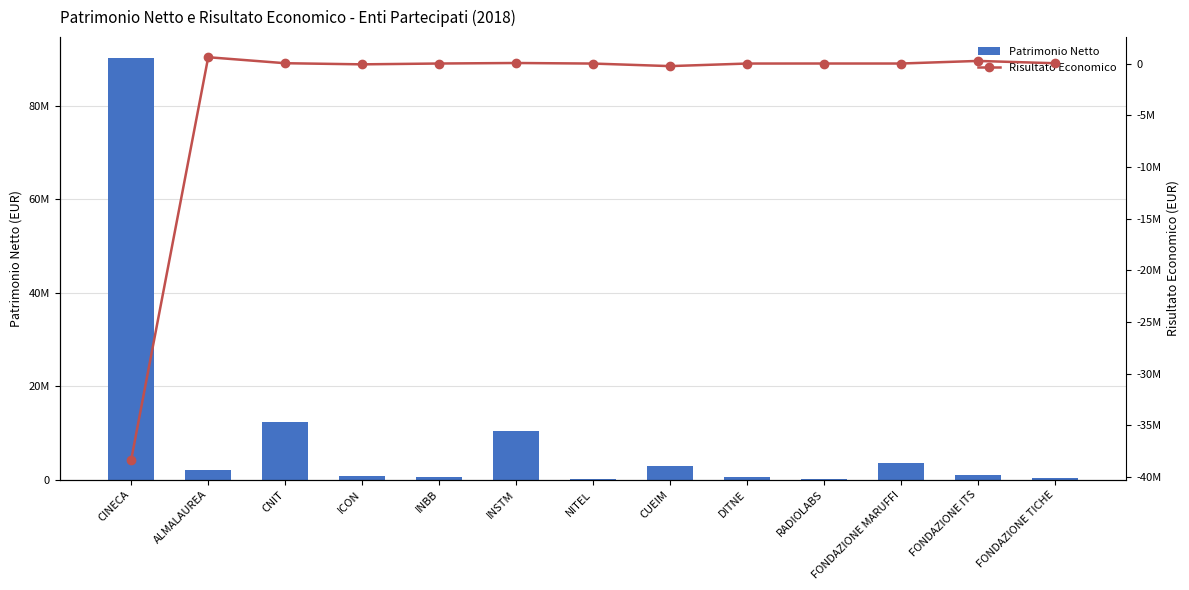

Where does the Patrimonio Netto series first go above 949992?

CINECA